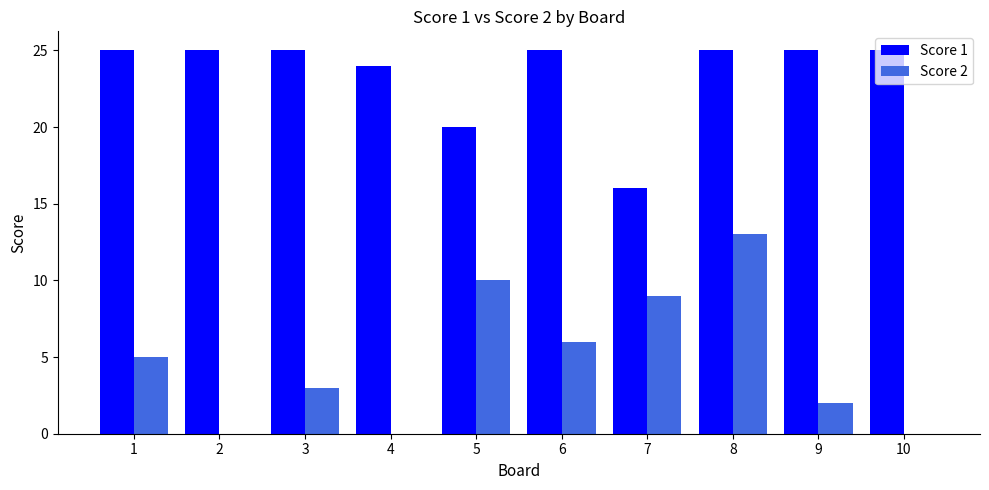

True or false: Score 2 has a value of 9 at 7.

True